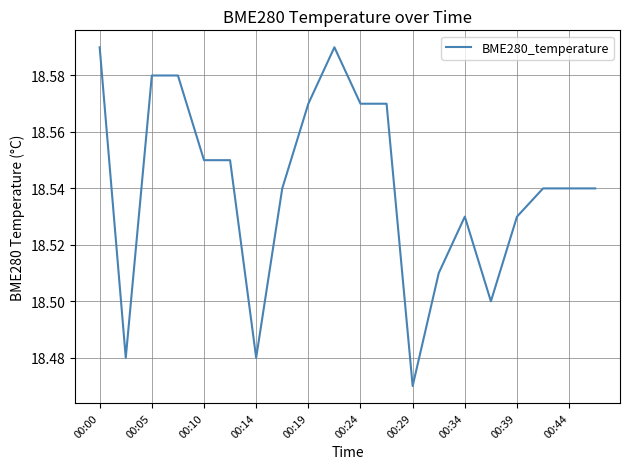

At which label is the value closest to 18?

00:29